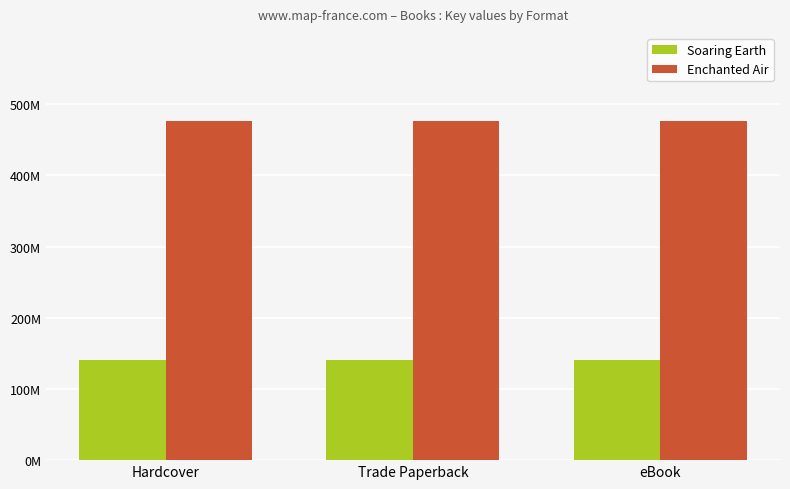

Is the value of Soaring Earth at Hardcover greater than the value of Enchanted Air at eBook?

No